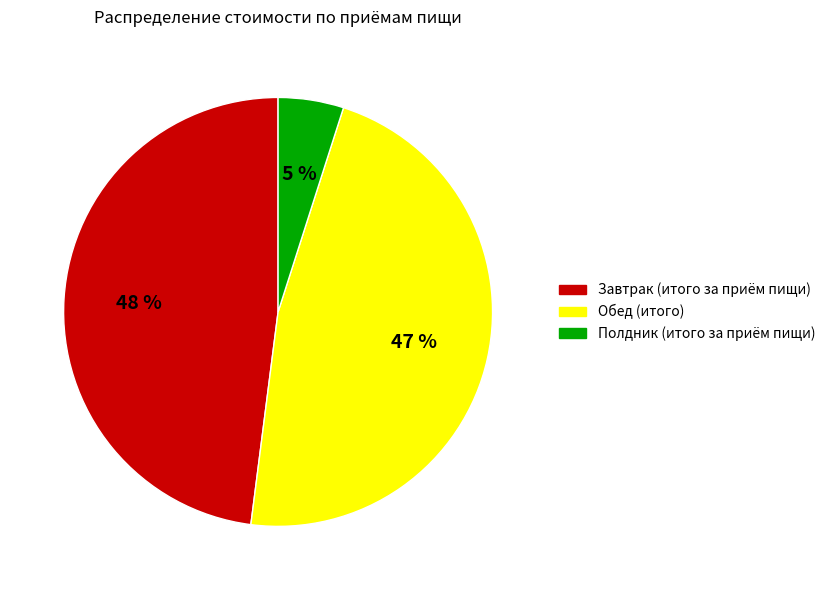

To the nearest percent, what portion does Полдник (итого за приём пищи) represent?

5%